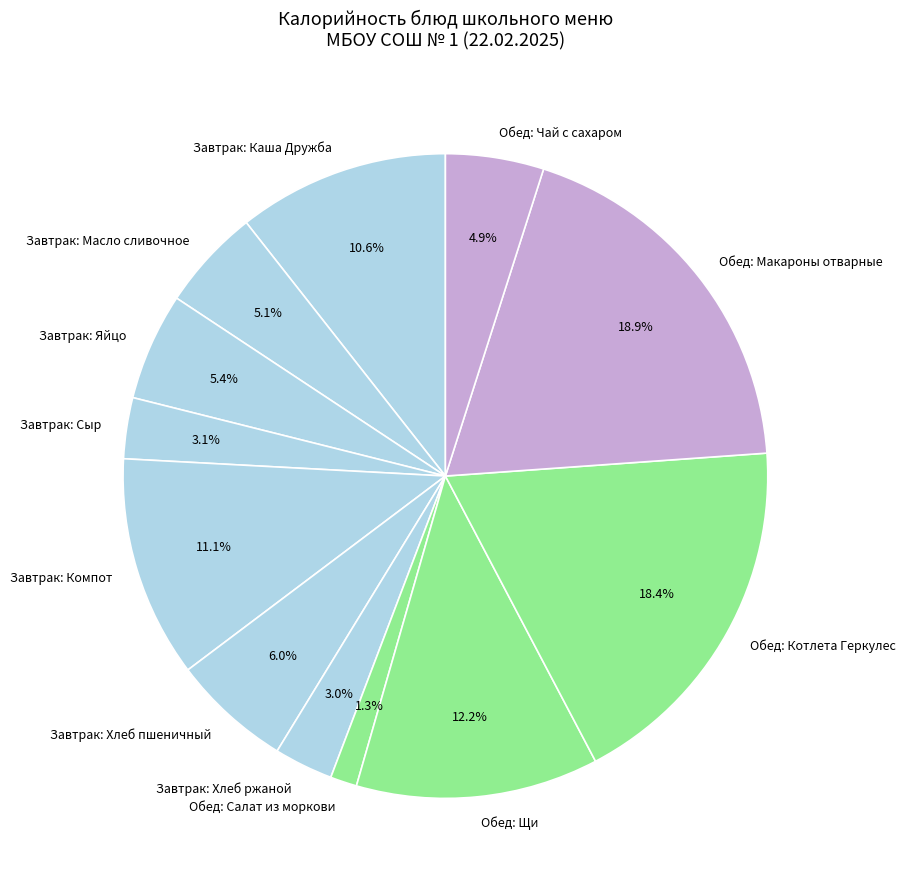

Which has a higher value, Завтрак: Компот or Завтрак: Каша Дружба?

Завтрак: Компот